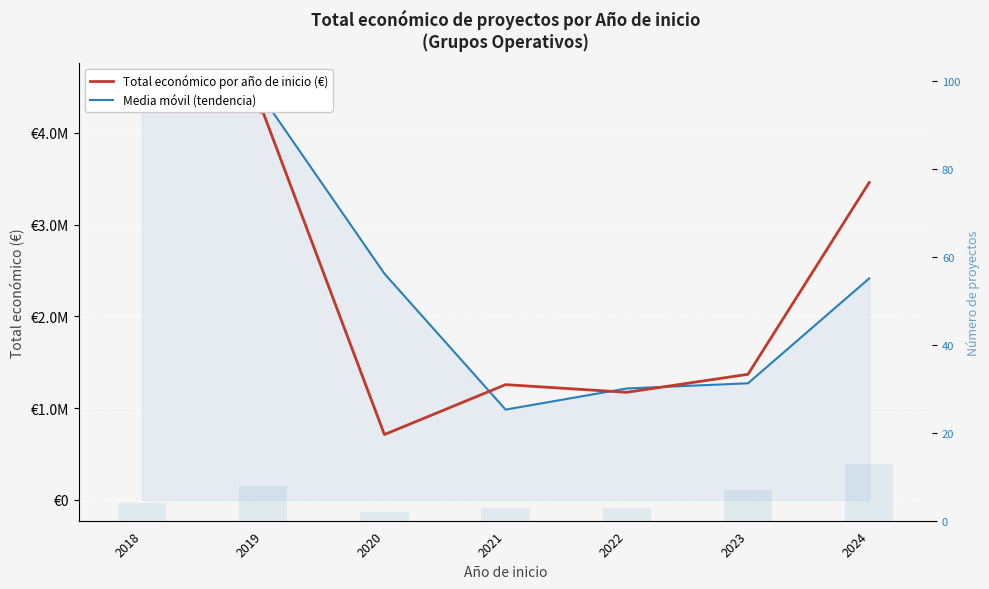

Which series reaches the minimum Y coordinate?

Número de proyectos